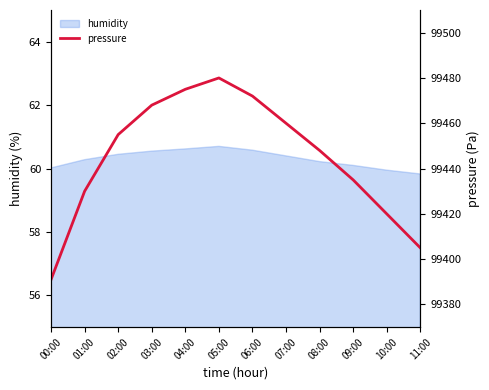

What is the label of the 11th point from the right?

01:00